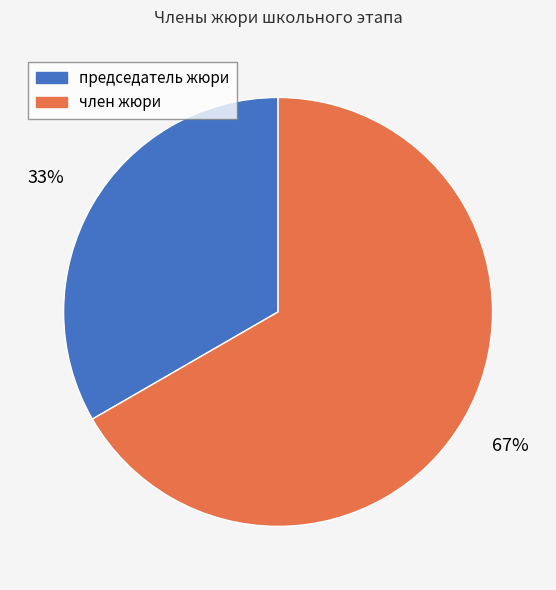

To the nearest percent, what is the average slice percentage?

50%